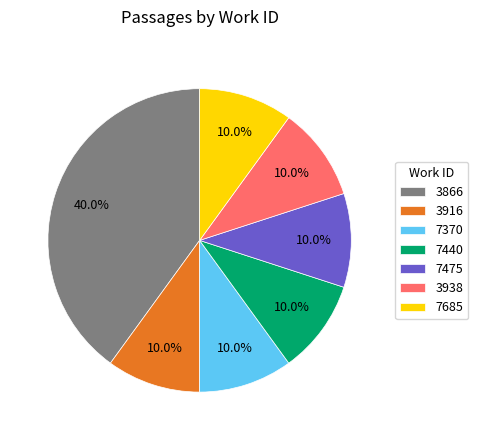

What is the largest slice in the pie chart?

3866